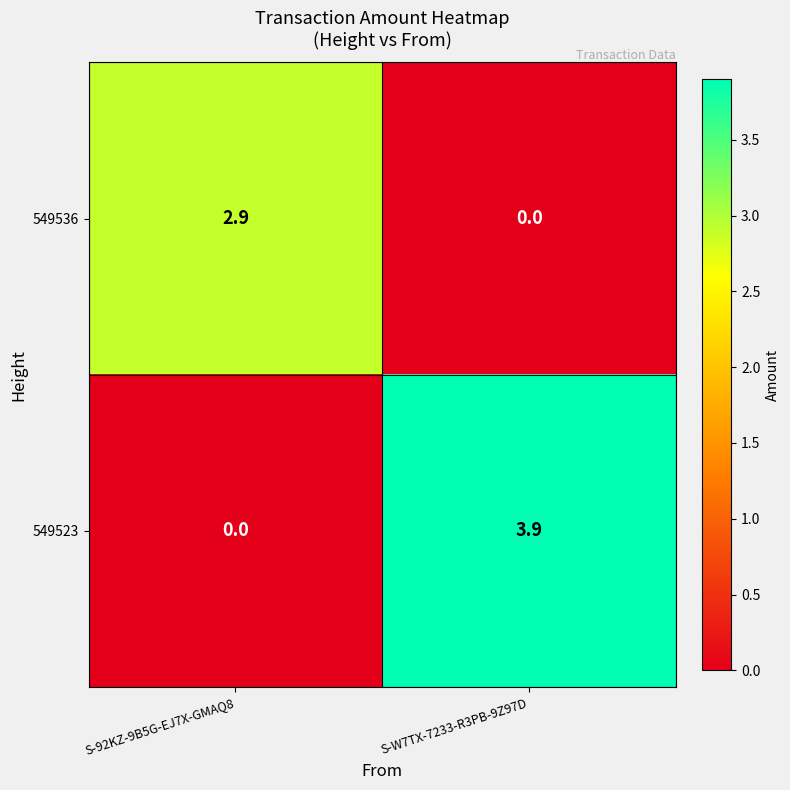

At which category is the sum across all series the highest?

S-W7TX-7233-R3PB-9Z97D